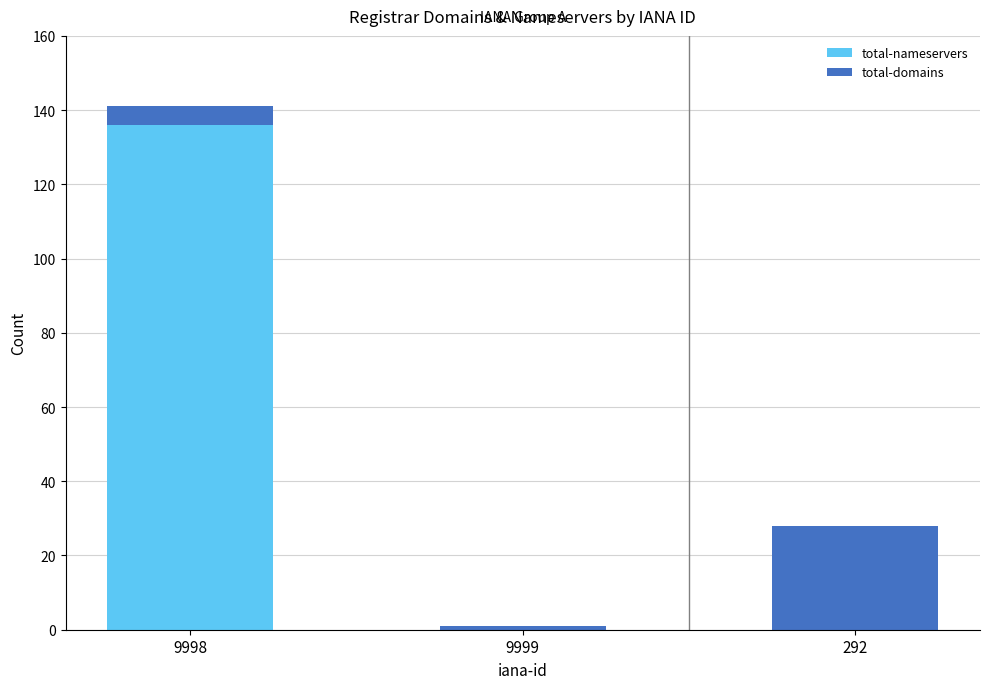

What is the maximum value for total-nameservers?

136